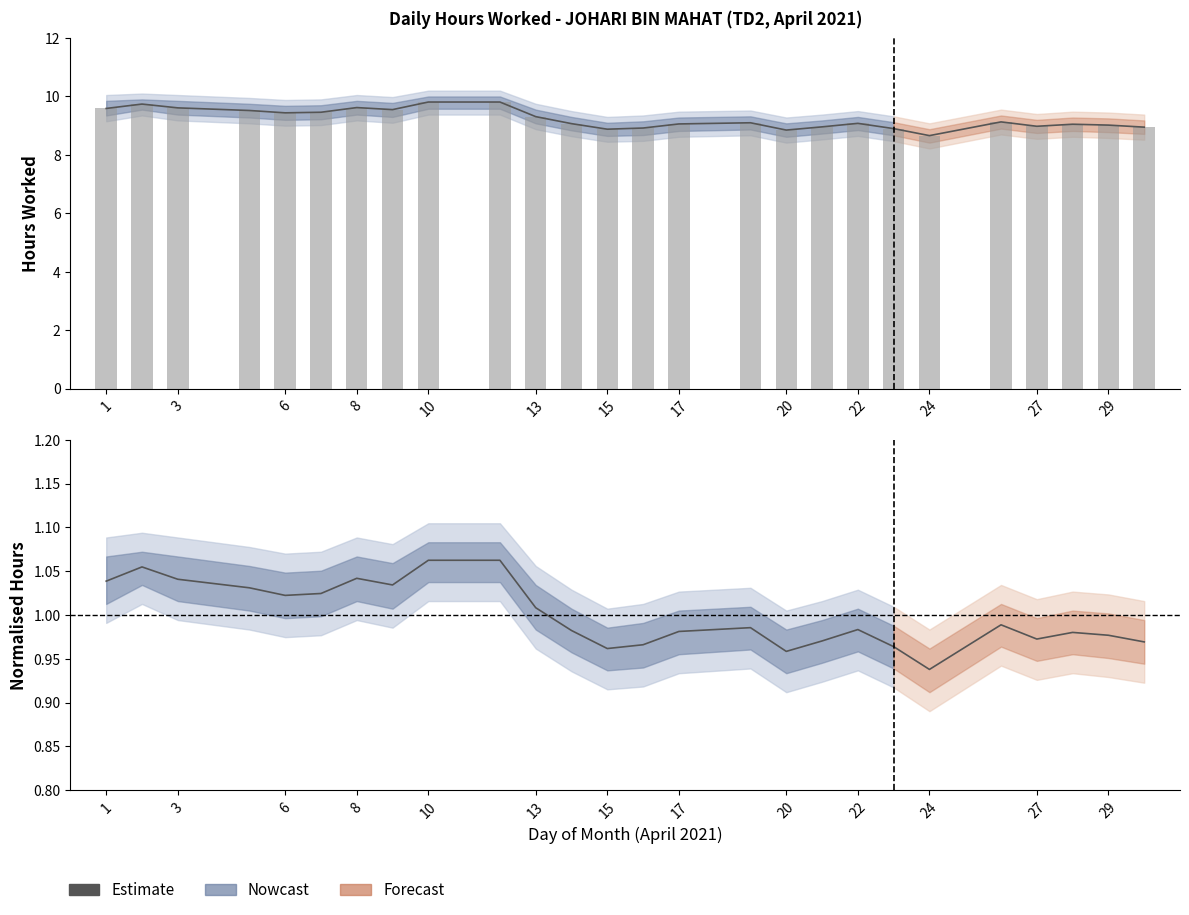

At which category does the chart reach its peak across all series?

10